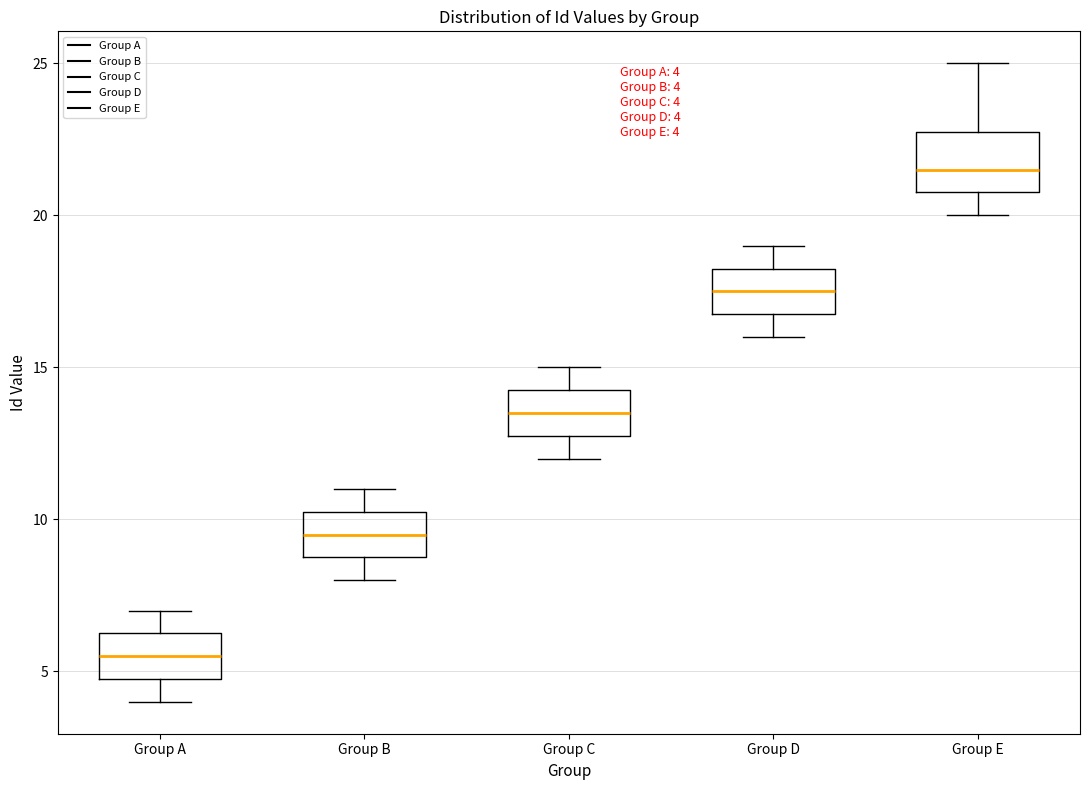

Which box is the tallest, from its lower edge to its upper edge?

Group E